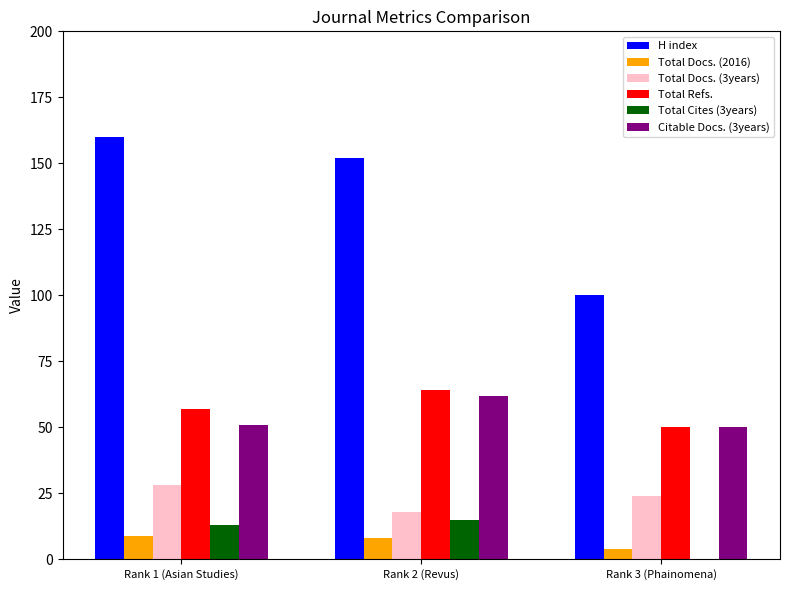

What is the spread (max minus min) of values at Rank 2 (Revus)?

144